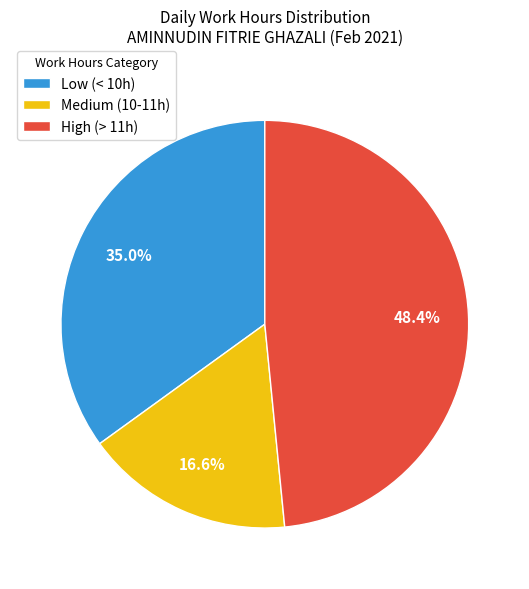

Is there a majority slice in this chart?

No